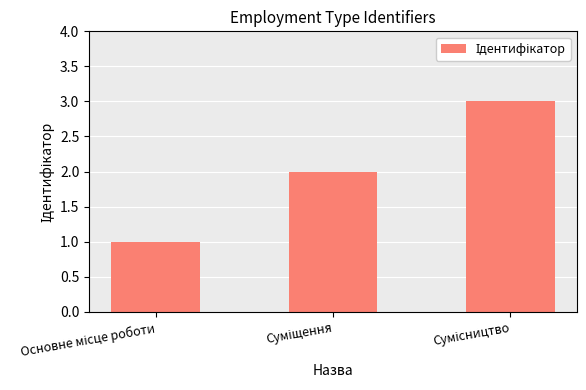

What is the greatest value displayed?

3